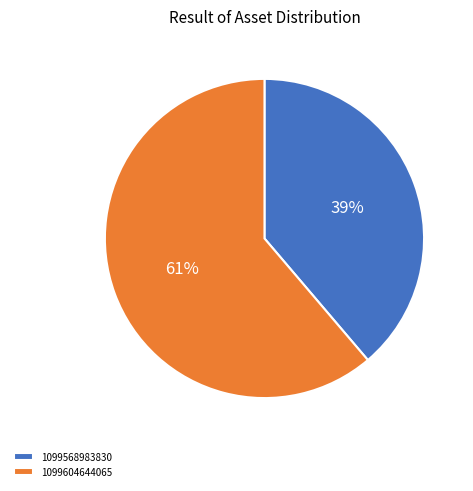

True or false: 1099568983830 accounts for 49% of the total.

False